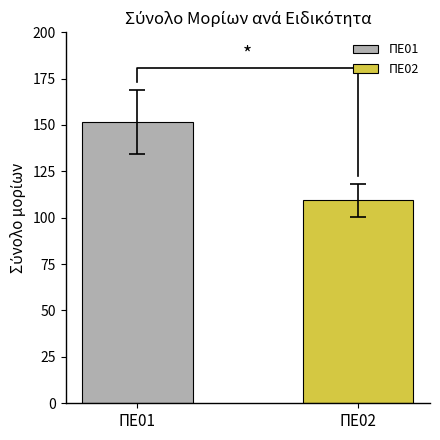

Is the value of ΠΕ02 (ΦΙΛΟΛΟΓΟΙ) at 5 greater than the value of ΠΕ01 (ΘΕΟΛΟΓΟΙ) at ΠΕ02?

No